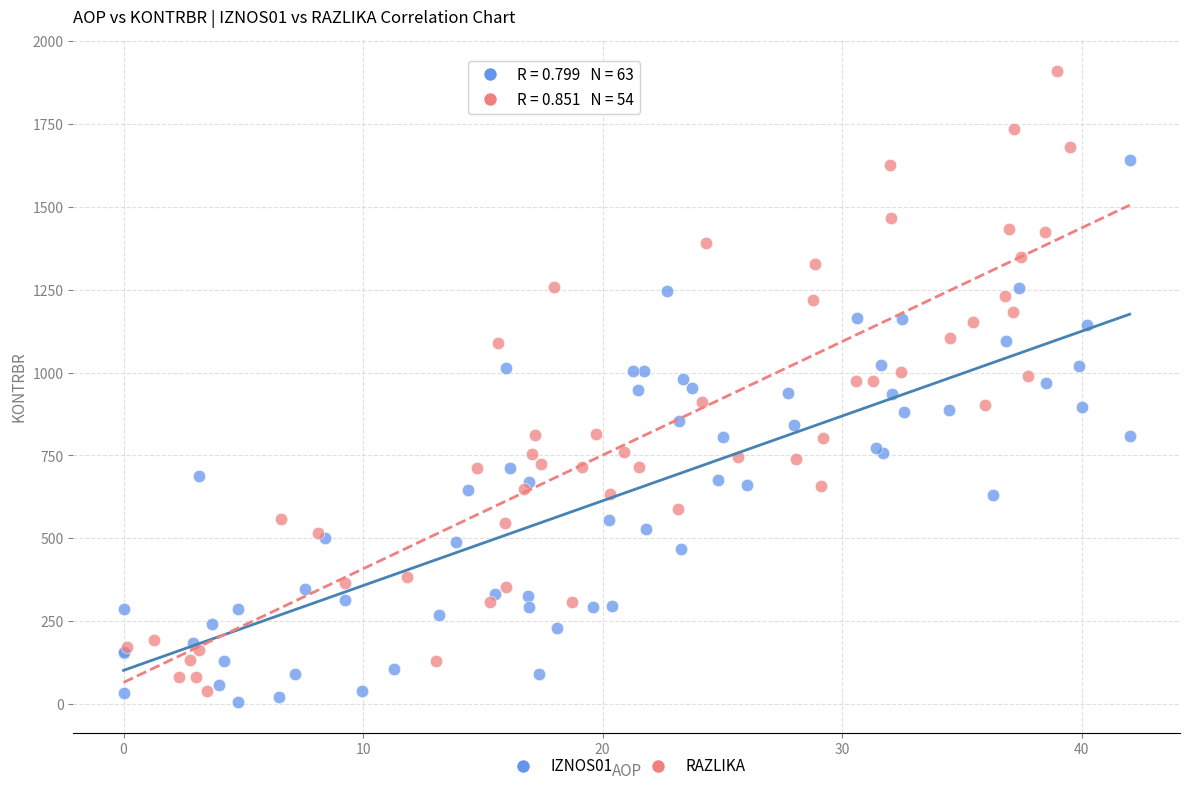

What are all the series names shown in the legend?

IZNOS01, RAZLIKA